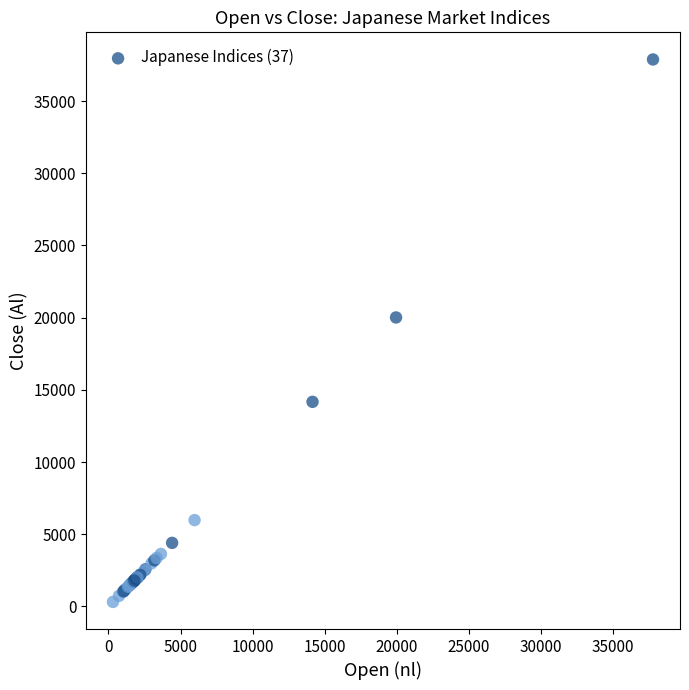

What Y value in the scatter plot is closest to 19096?

20013.3